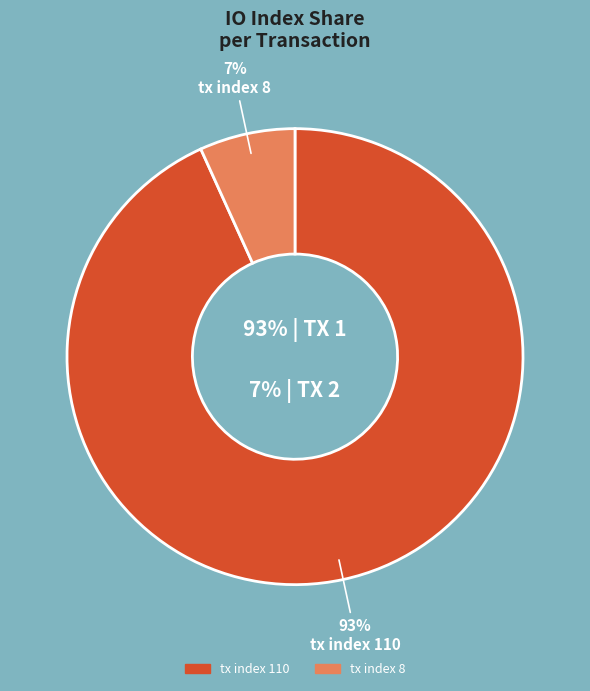

To the nearest percent, what is the average slice percentage?

50%